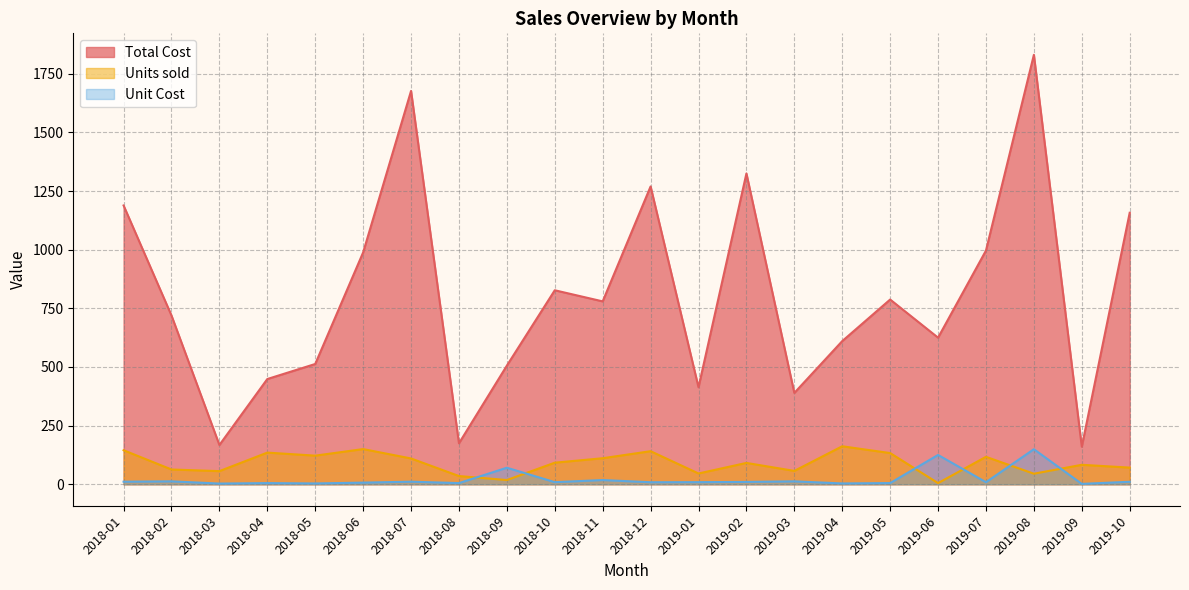

What is the spread (max minus min) of values at 2018-05?

509.3